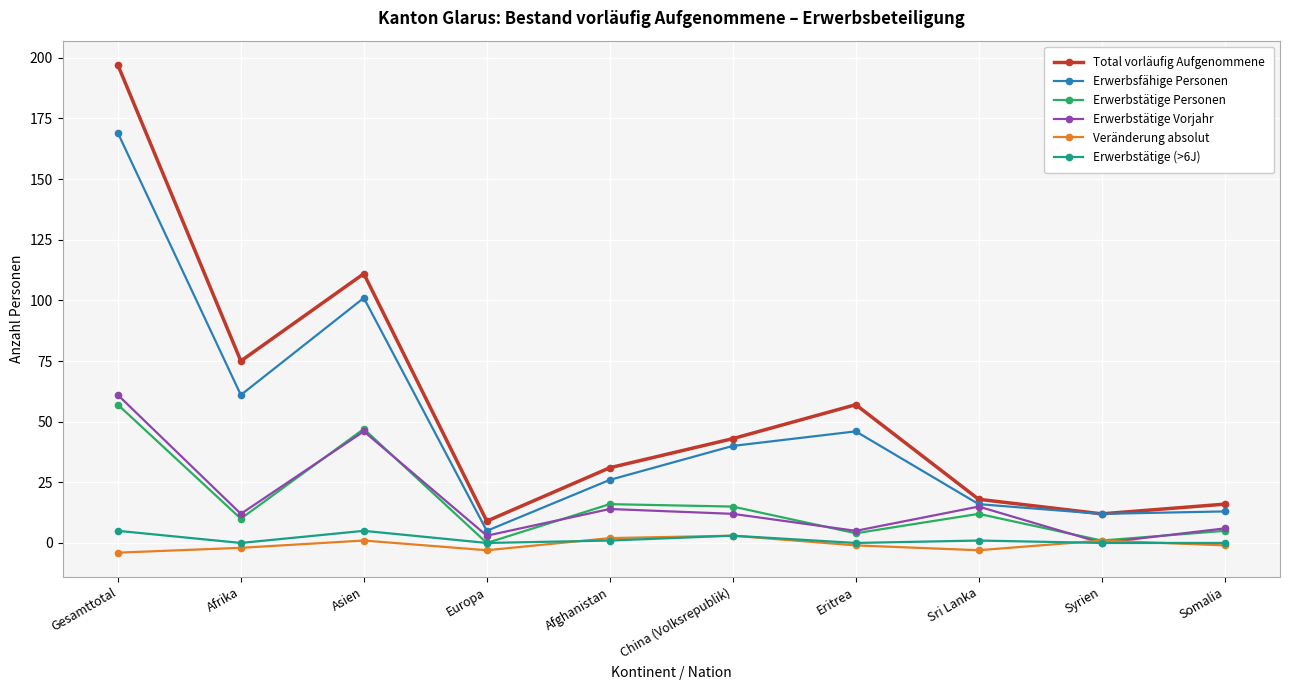

At which category does Erwerbsfähige Personen reach its first local valley?

Afrika